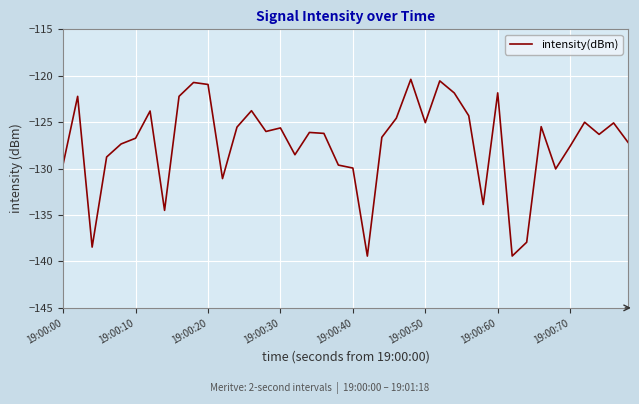

What is the minimum value shown in the chart?

-139.4